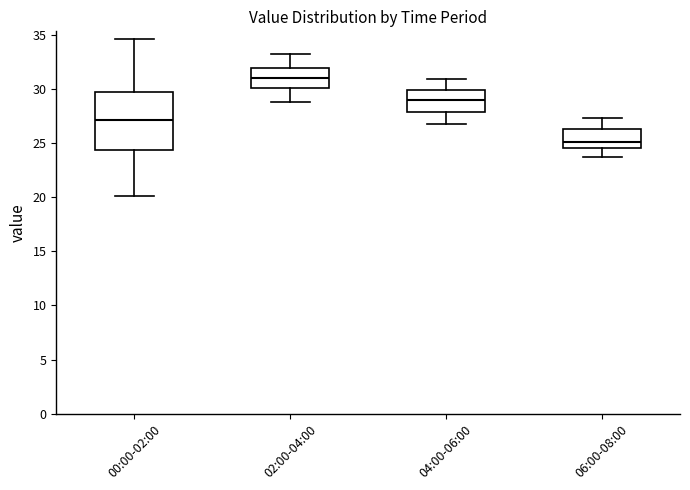

Reading left to right, read every box against the y-axis: the position of its median line, the range the box covers, and the ends of its whiskers. The values are not printed on the chart, so give them approximately, as read against the axis.

00:00-02:00: median 27.0, box 24.5 to 29.5, whiskers 20.0 to 34.5
02:00-04:00: median 31.0, box 30.0 to 32.0, whiskers 29.0 to 33.0
04:00-06:00: median 29.0, box 28.0 to 30.0, whiskers 27.0 to 31.0
06:00-08:00: median 25.0, box 24.5 to 26.5, whiskers 23.5 to 27.5